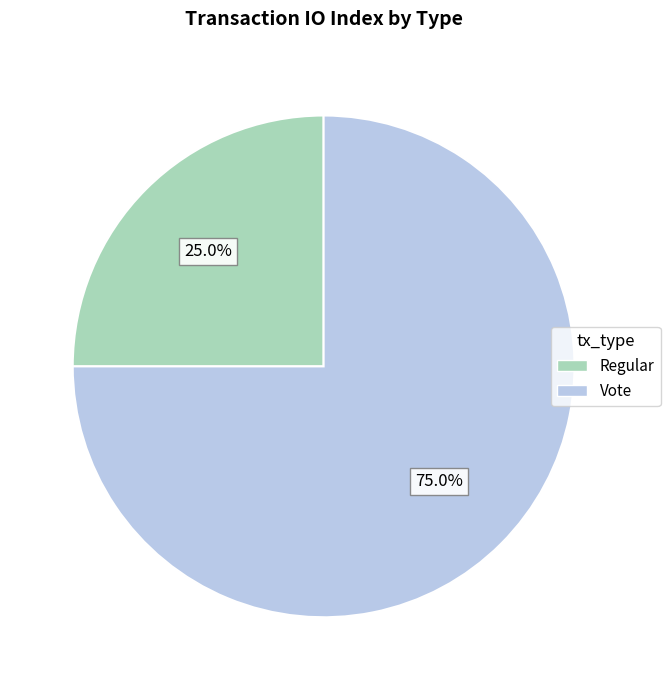

The Regular slice represents 12% of the pie. True or false?

False